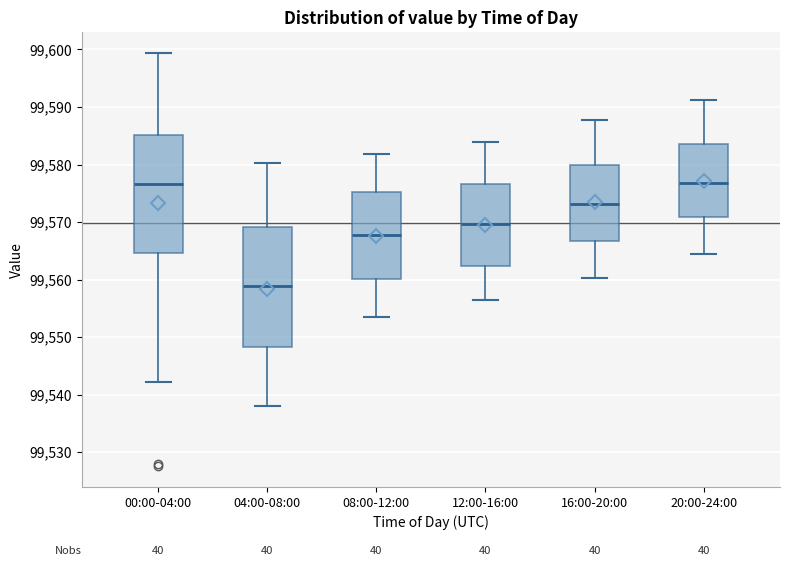

Where does the lower whisker of the box for 16:00-20:00 end on the y-axis? The values are not printed on the chart, so give them approximately, as read against the axis.

99560